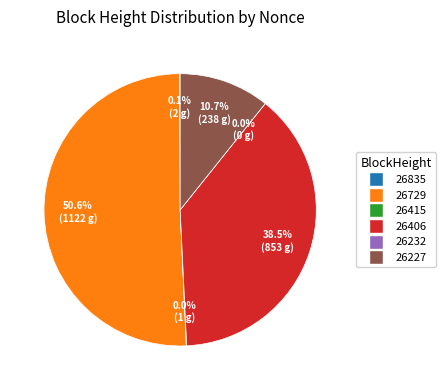

To the nearest percent, what is the difference between the largest and smallest slice percentages?

51%